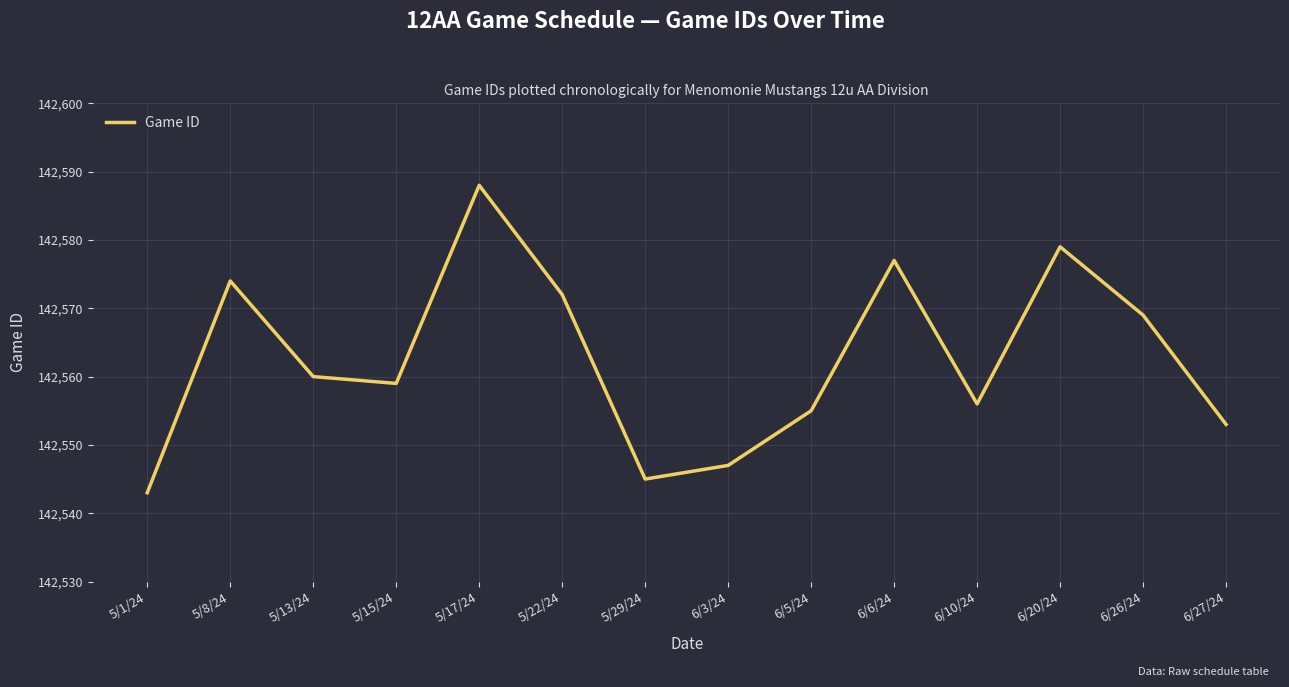

Is it true that the value at 5/29/24 is 142545?

True